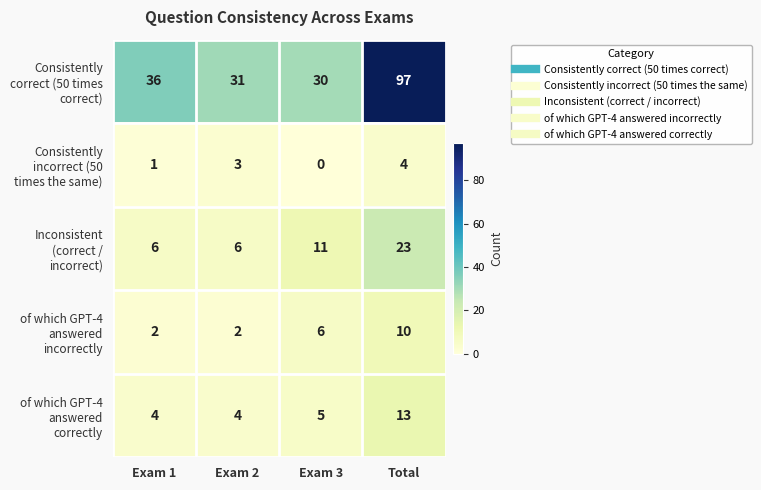

How many of which GPT-4 answered incorrectly values are between 2 and 10?

4